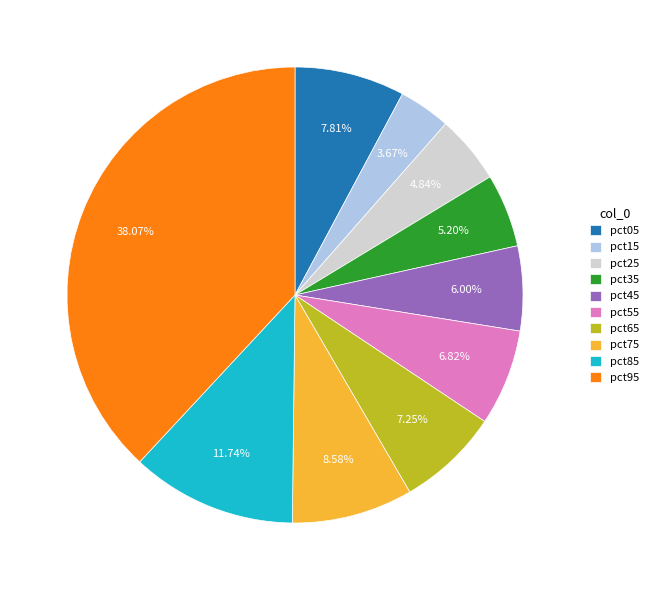

True or false: pct55 accounts for 1% of the total.

False